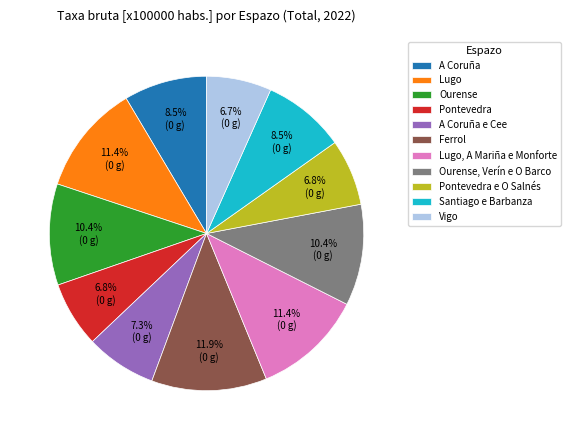

Is it true that Ferrol is 23% of the pie?

False